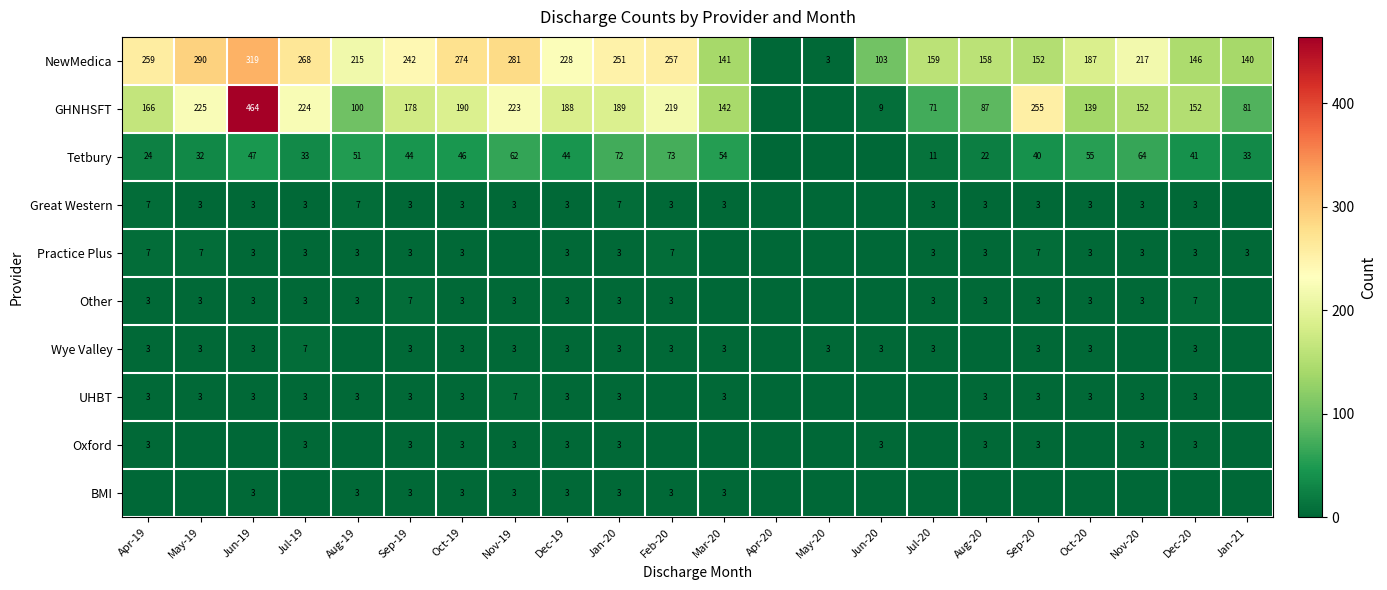

What is the difference between the highest and lowest values at Jan-20?

248